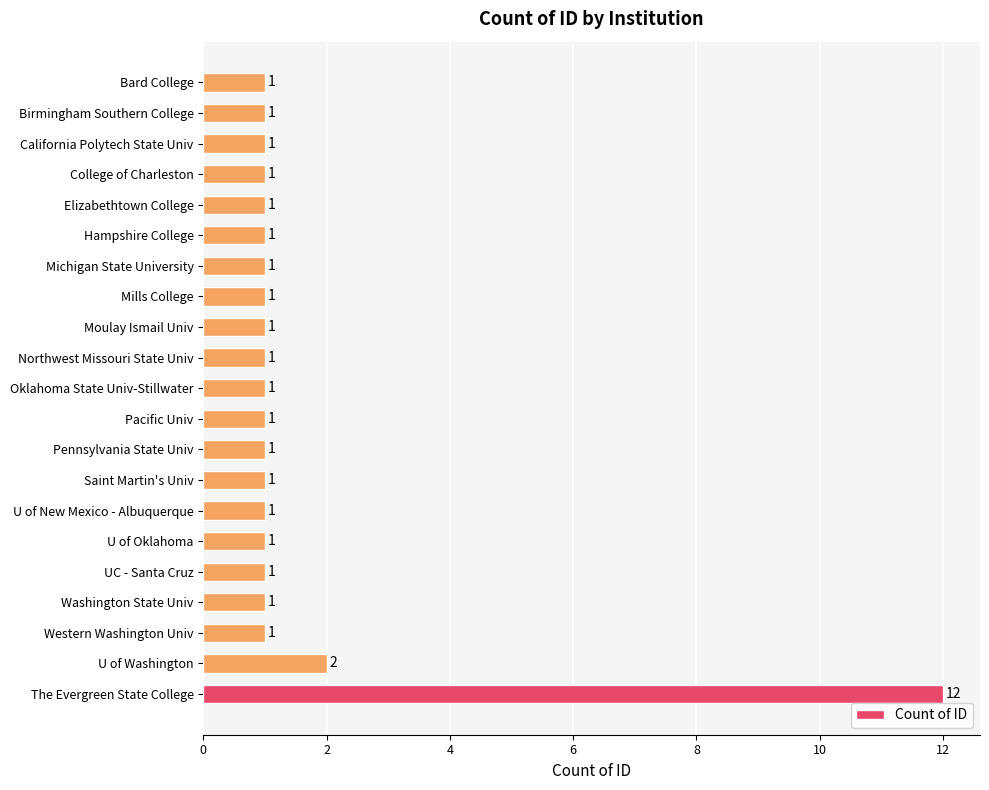

Are the bars grouped side by side (vs. stacked)?

No